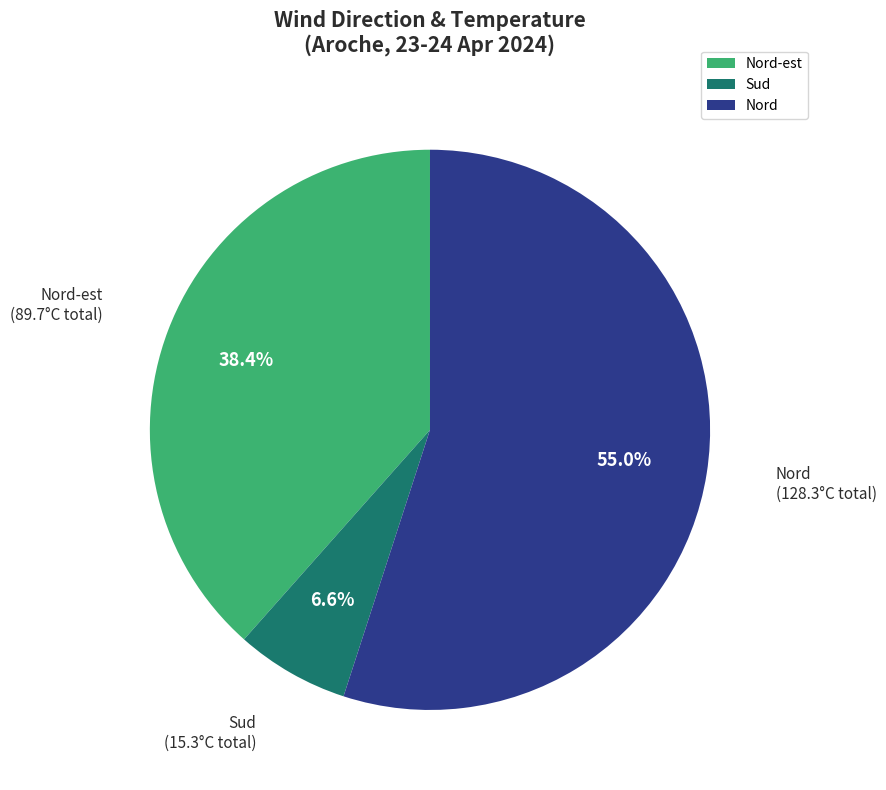

To the nearest percent, what percentage of the pie is Nord-est?

38%